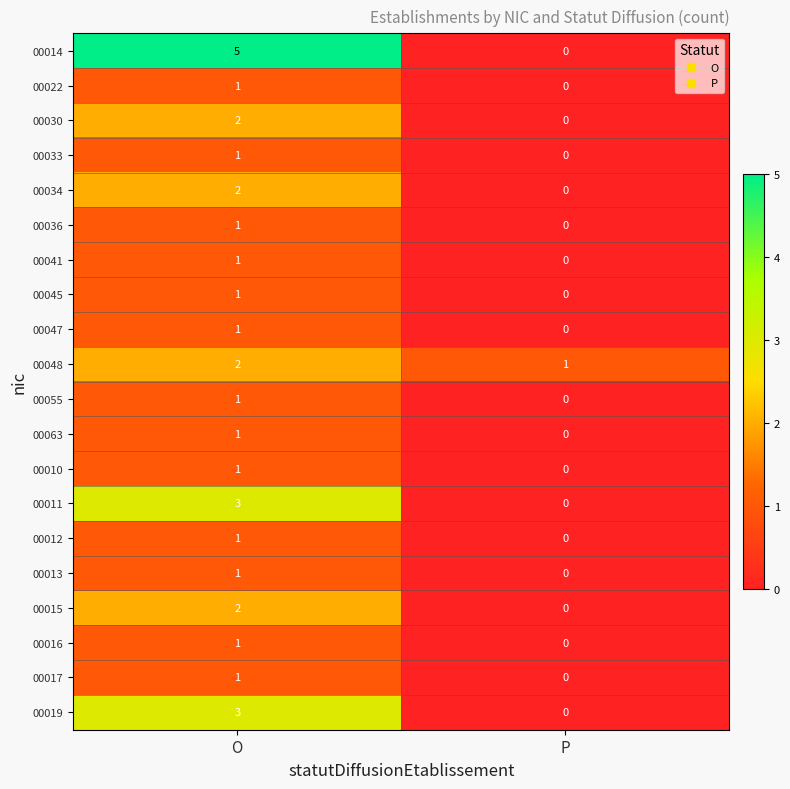

Which category has the highest value in the 00034 series?

O